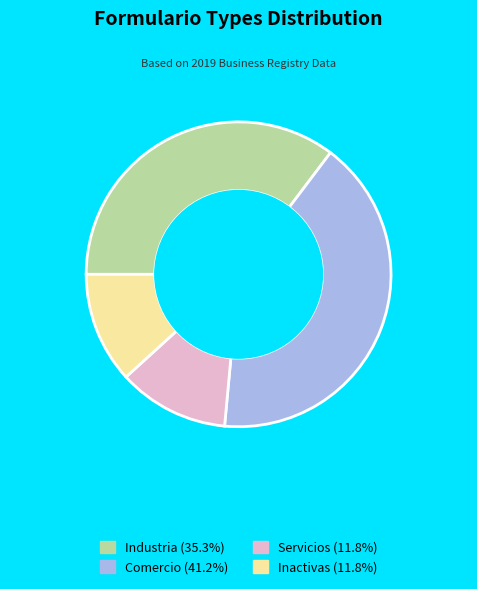

How many segments does this pie chart have?

4